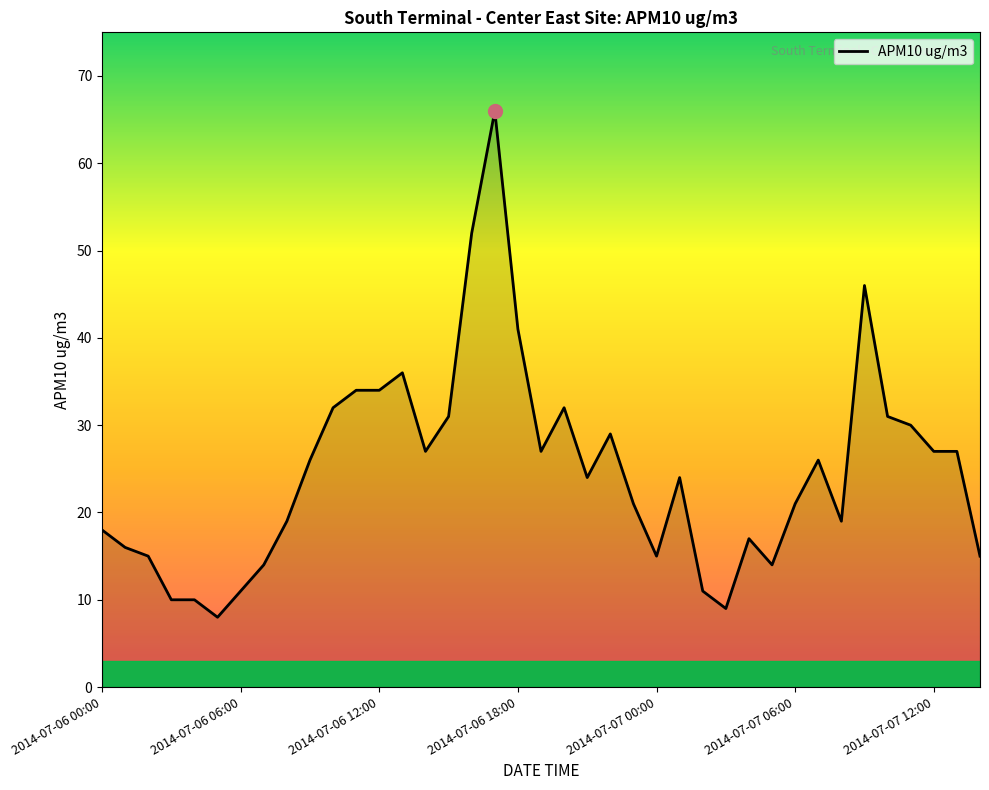

What is the minimum value shown in the chart?

8